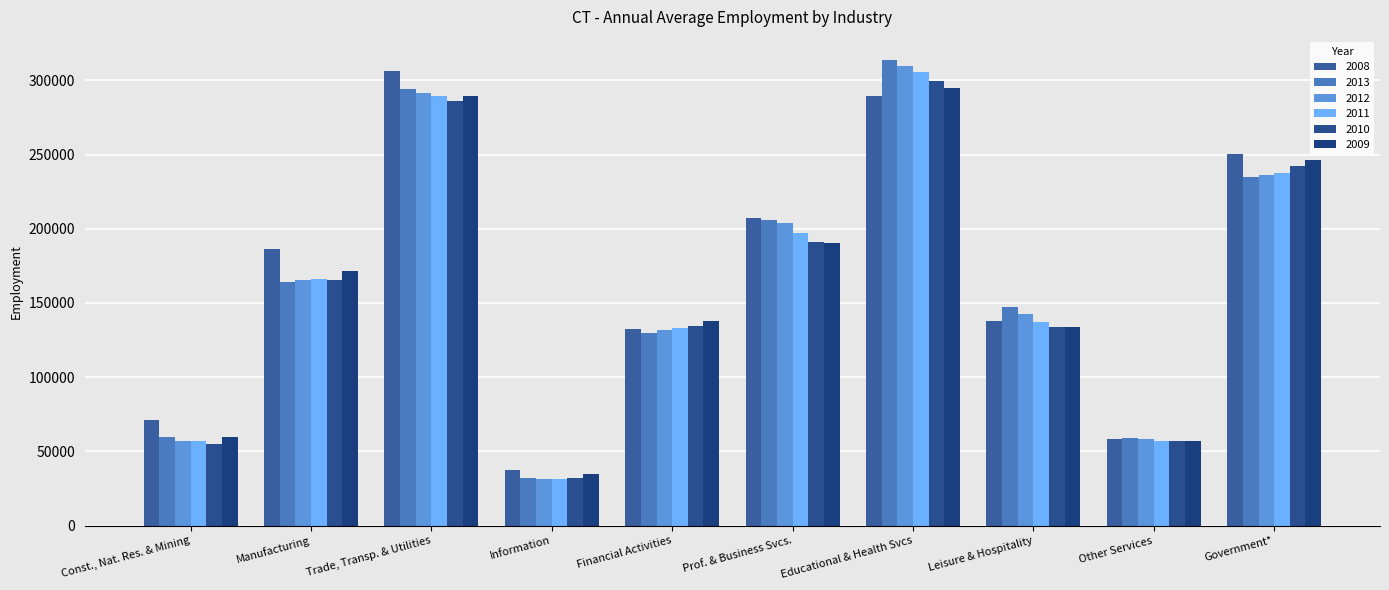

The 2009 series shows 461687 at Educational & Health Svcs. True or false?

False